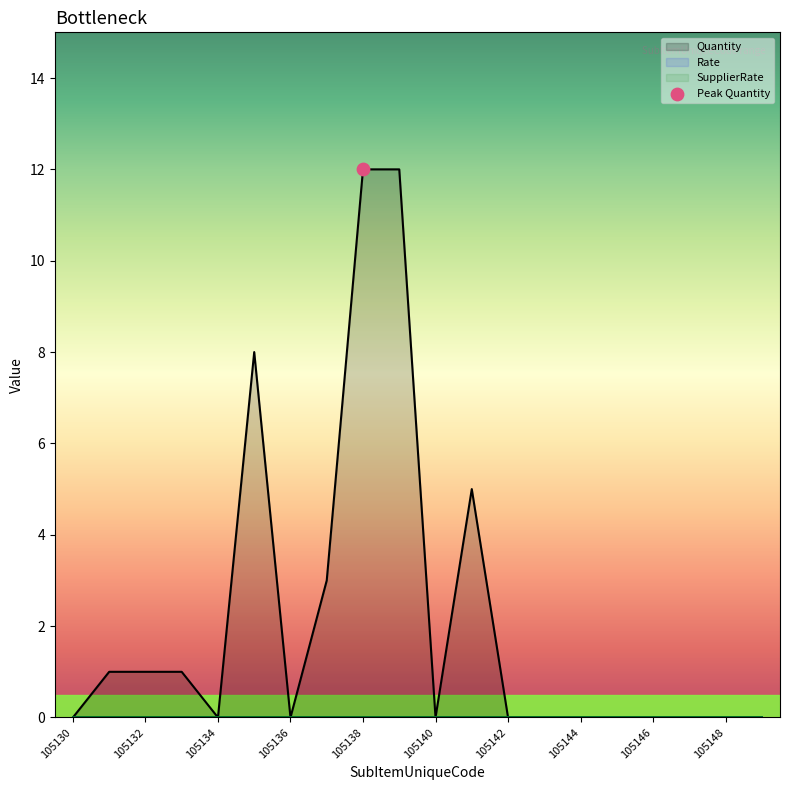

What are all the series names shown in the legend?

Quantity, Rate, SupplierRate